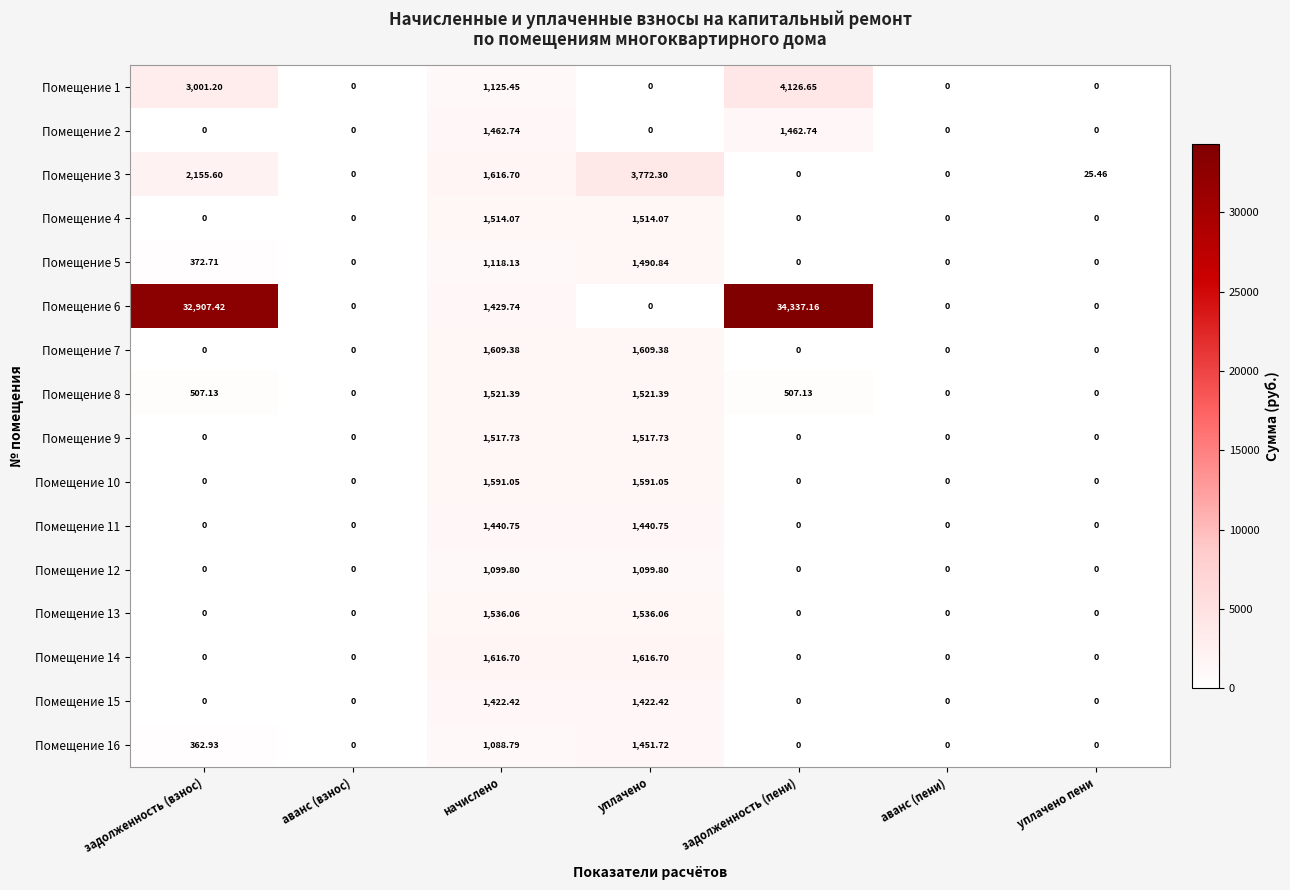

Is the value of Помещение 15 at начислено greater than the value of Помещение 4 at уплачено пени?

Yes